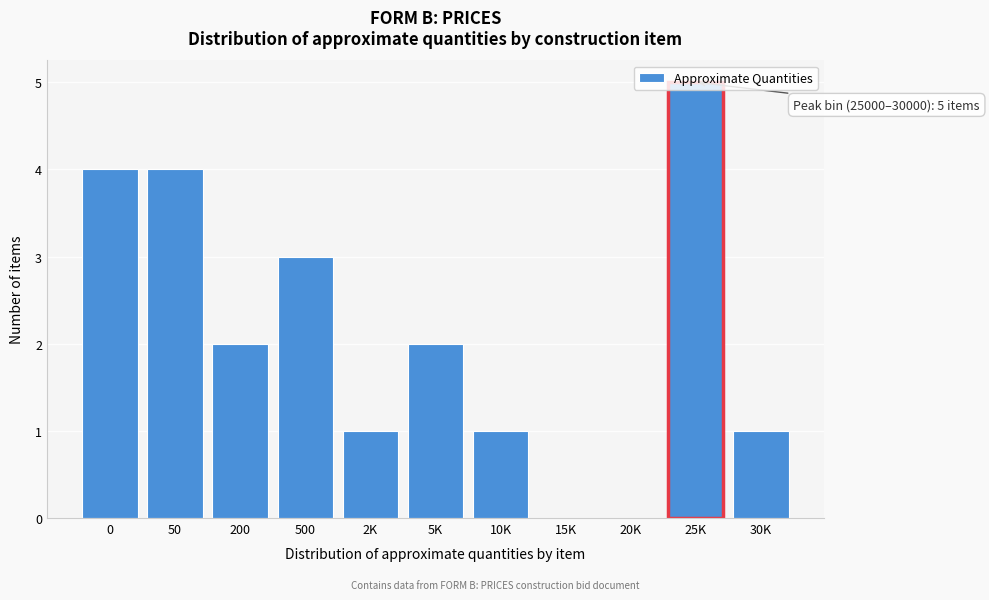

What is the maximum value shown in the chart?

5